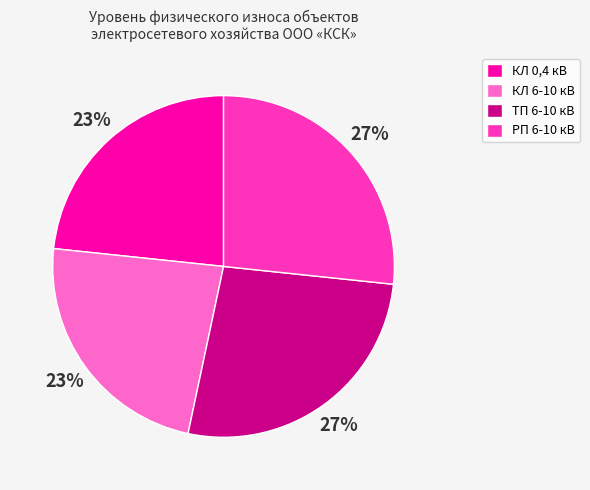

Do ТП 6-10 кВ and РП 6-10 кВ together represent more than half of the pie?

Yes